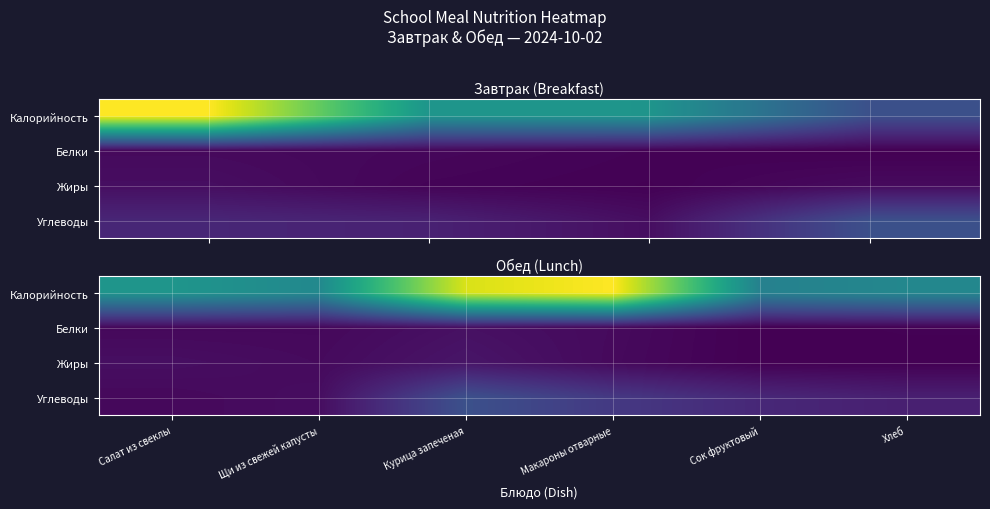

Between Салат из свеклы and Щи из свежей капусты, which is larger?

Салат из свеклы